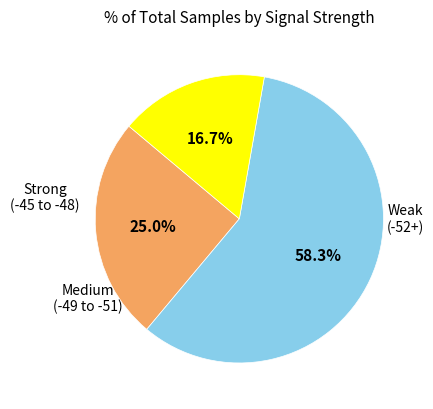

Is there a majority slice in this chart?

Yes